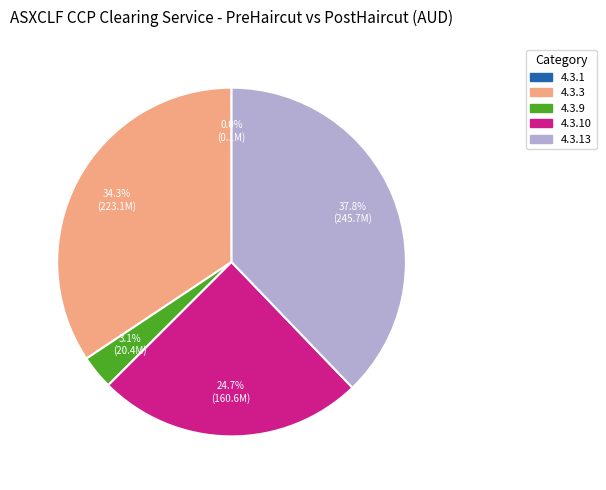

Is there any slice that represents more than half of the pie?

No